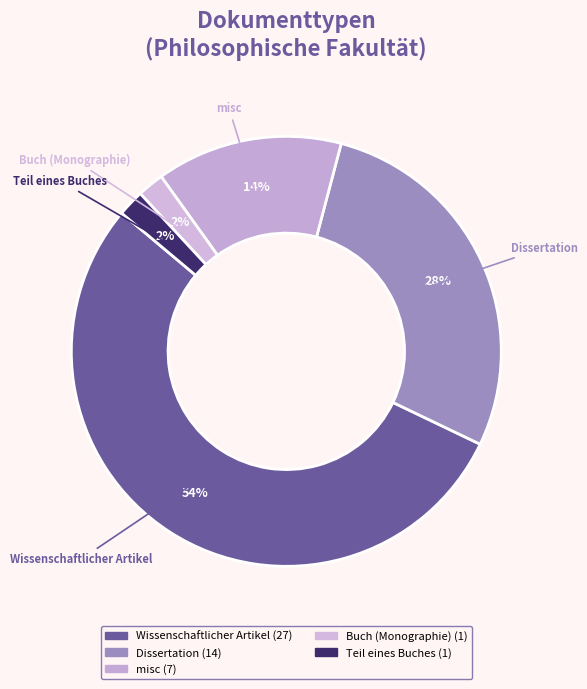

True or false: misc accounts for 27% of the total.

False